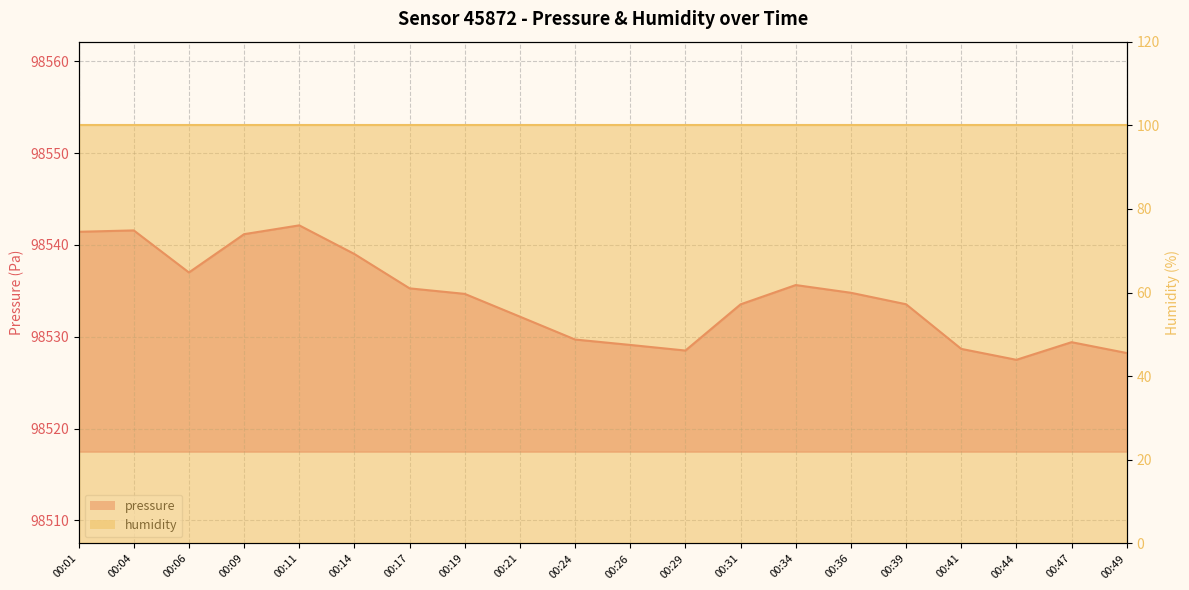

Which has a higher value, 00:36 or 00:09?

00:09